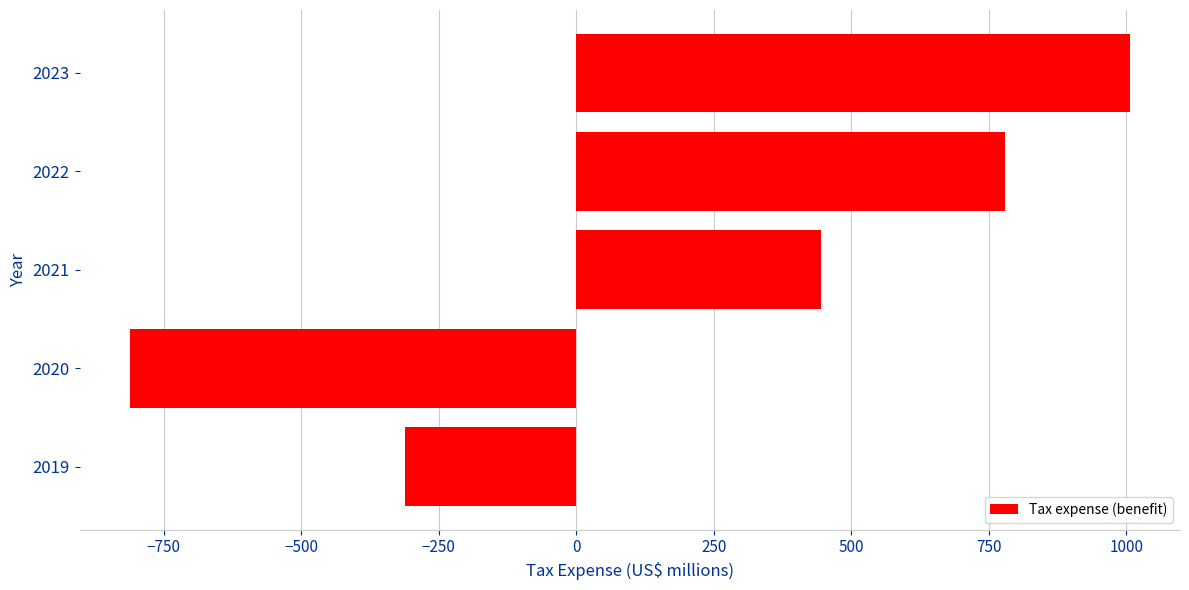

What is the value of the 4th bar from the top?

-812